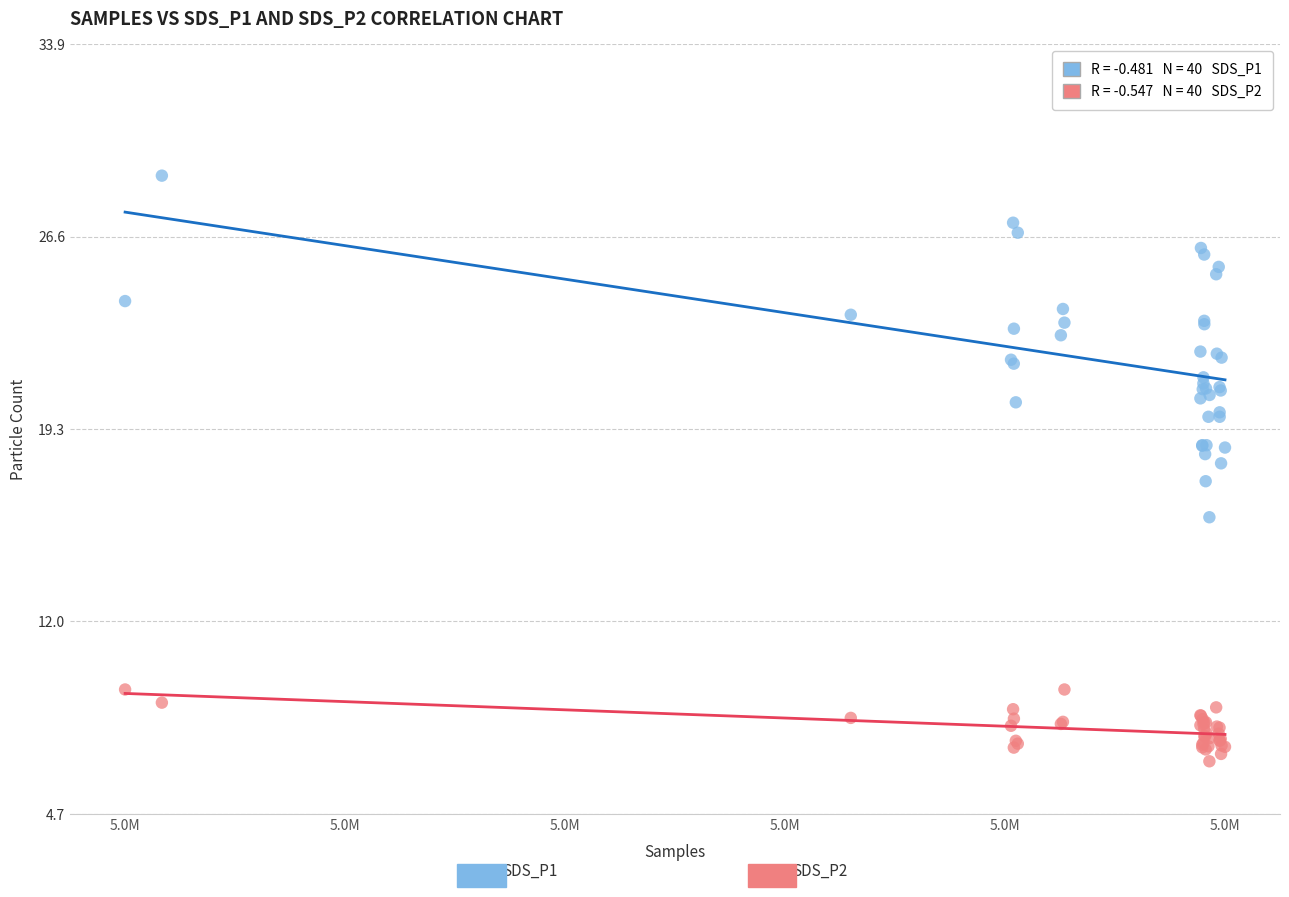

Across all series, what Y value is closest to 17?

17.3